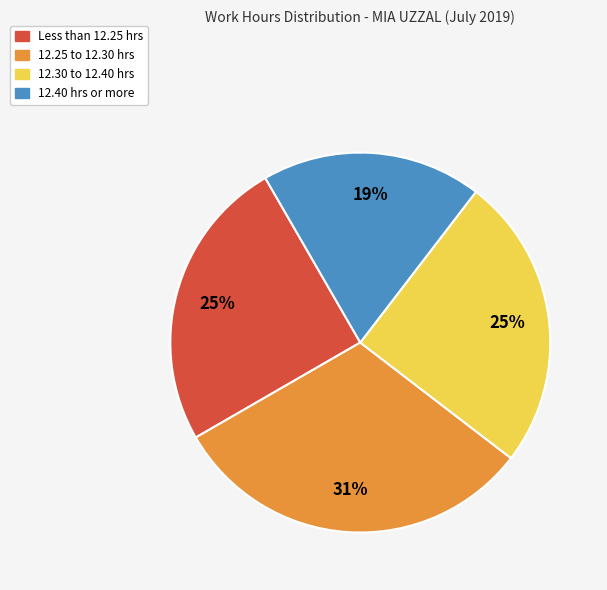

Is there any slice that represents more than half of the pie?

No